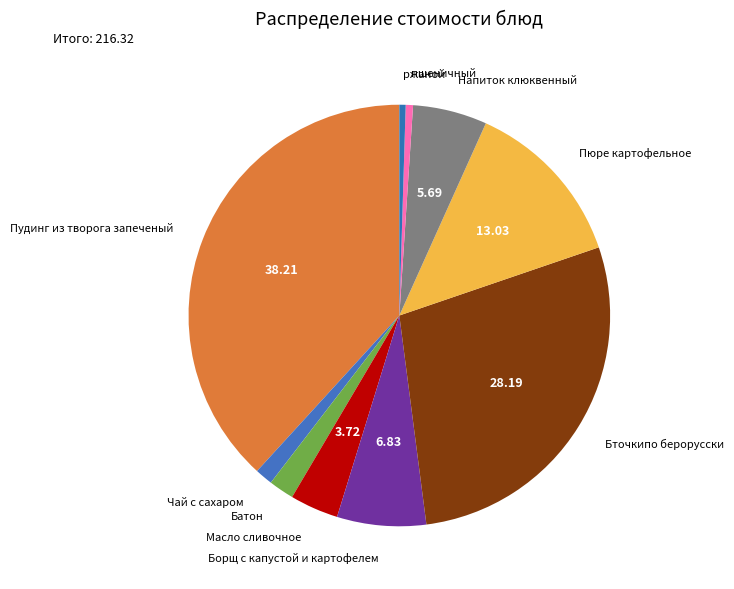

True or false: Батон accounts for 8% of the total.

False